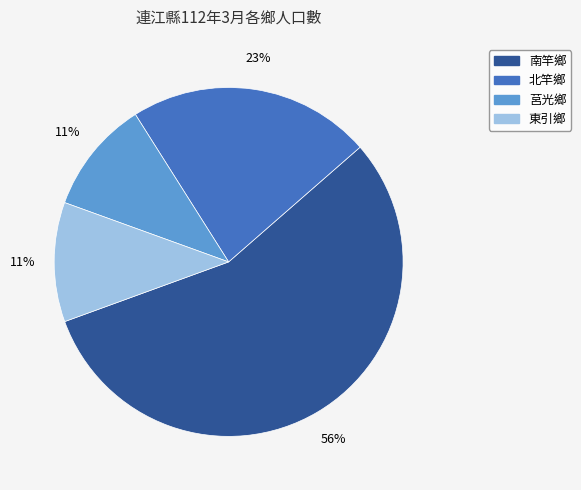

Does 南竿鄉 account for over 50% of the chart?

Yes